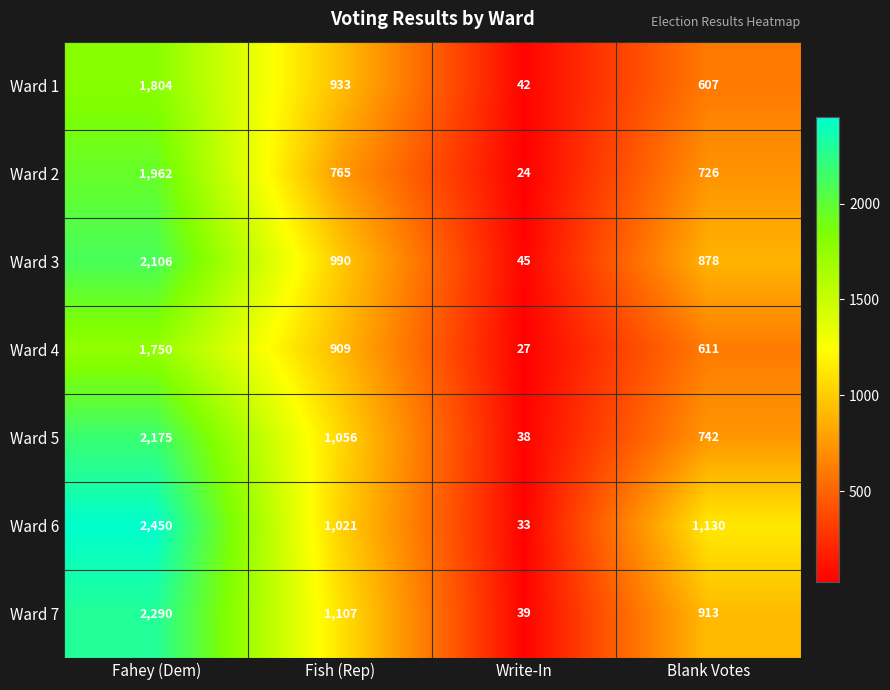

Reading left to right, list all the values displayed in this chart.

Ward 1: 1804	933	42	607
Ward 2: 1962	765	24	726
Ward 3: 2106	990	45	878
Ward 4: 1750	909	27	611
Ward 5: 2175	1056	38	742
Ward 6: 2450	1021	33	1130
Ward 7: 2290	1107	39	913